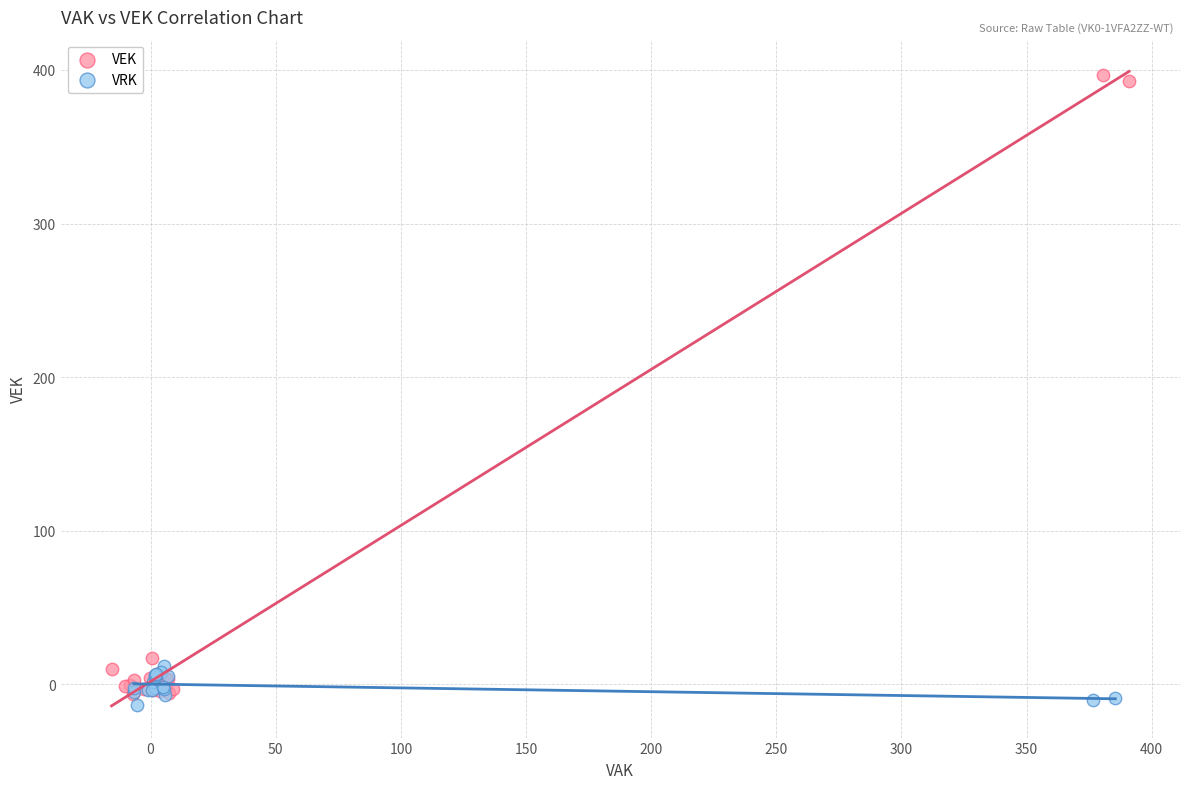

Which series has the widest spread of Y values?

VEK